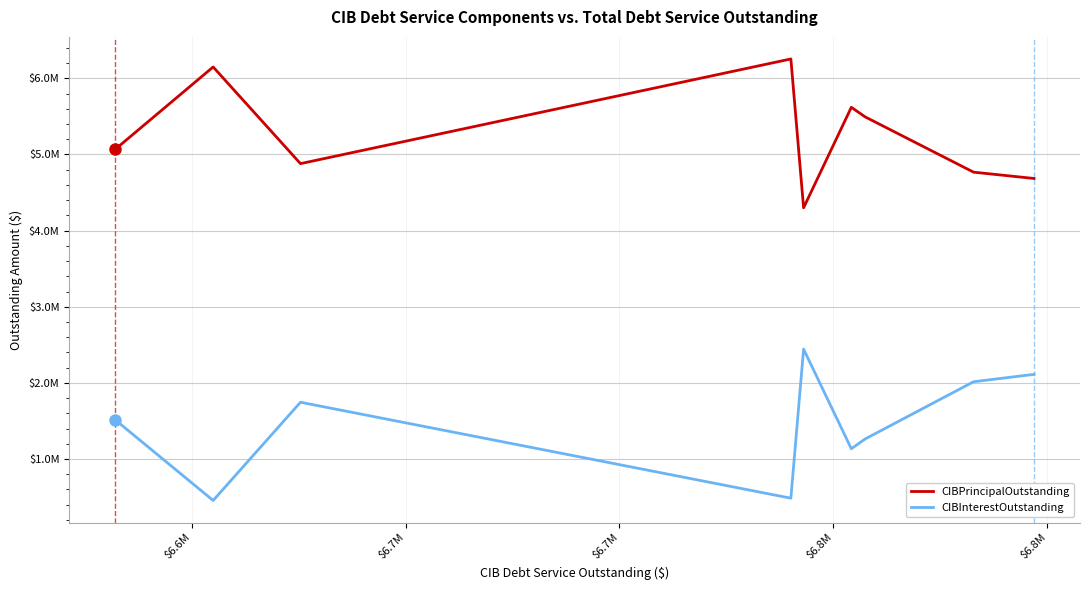

Does the chart display data point markers on the line(s)?

No